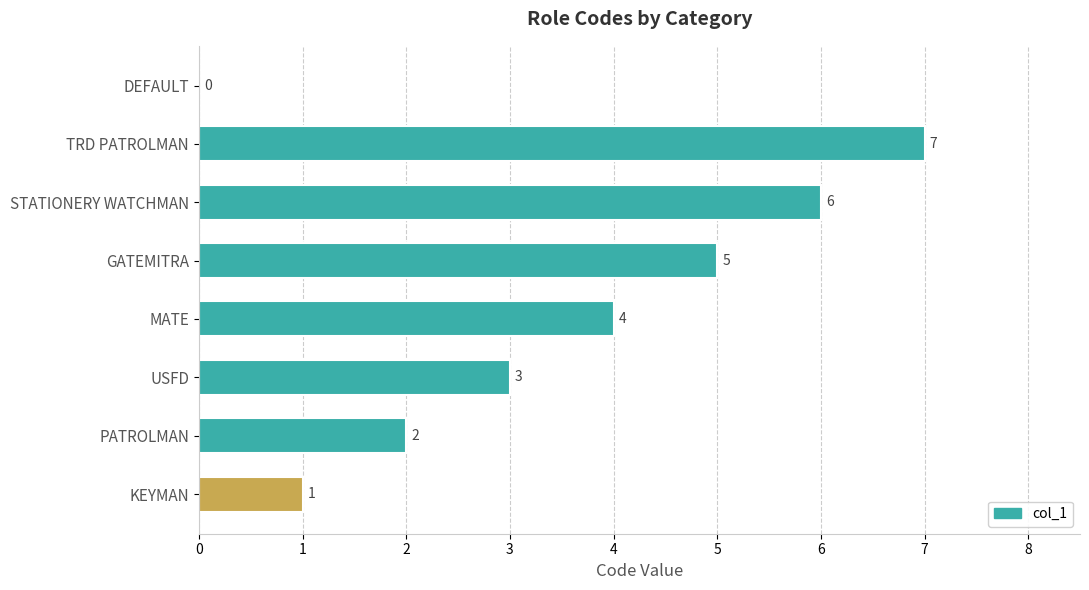

Count the values in the range 2 to 6.

5